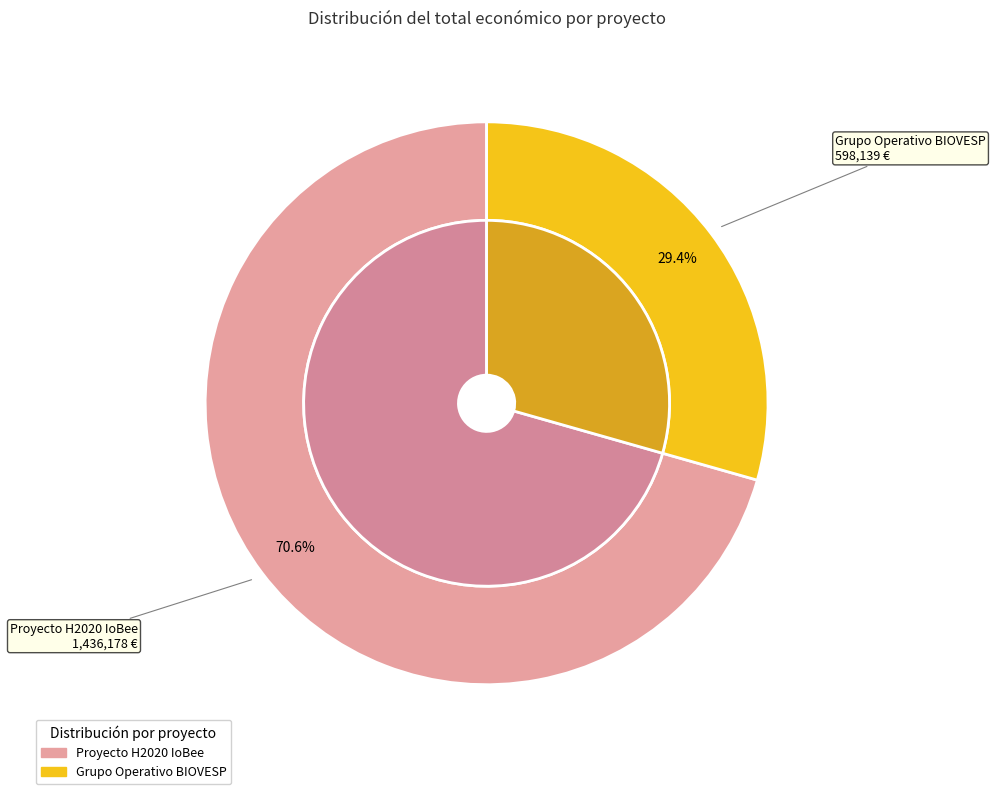

To the nearest percent, what percentage of the pie is Proyecto H2020 IoBee?

71%